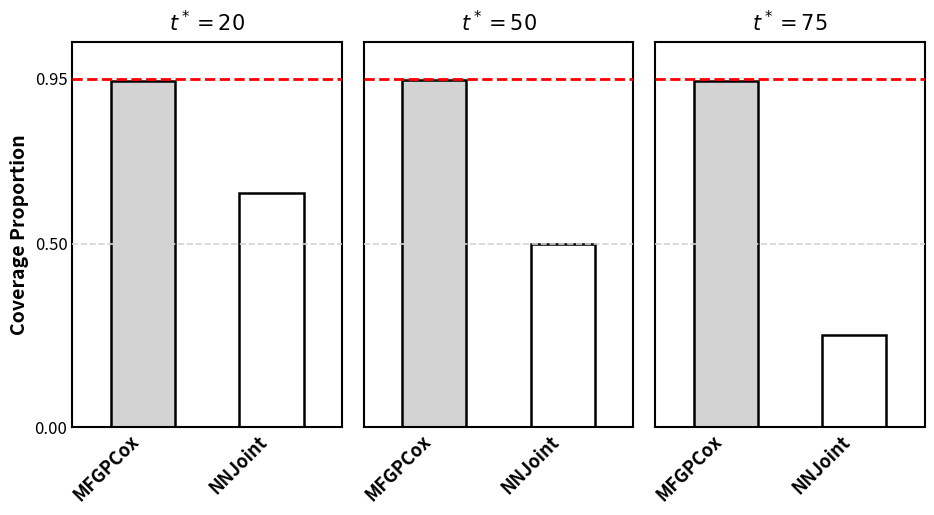

How many groups of bars are there?

3